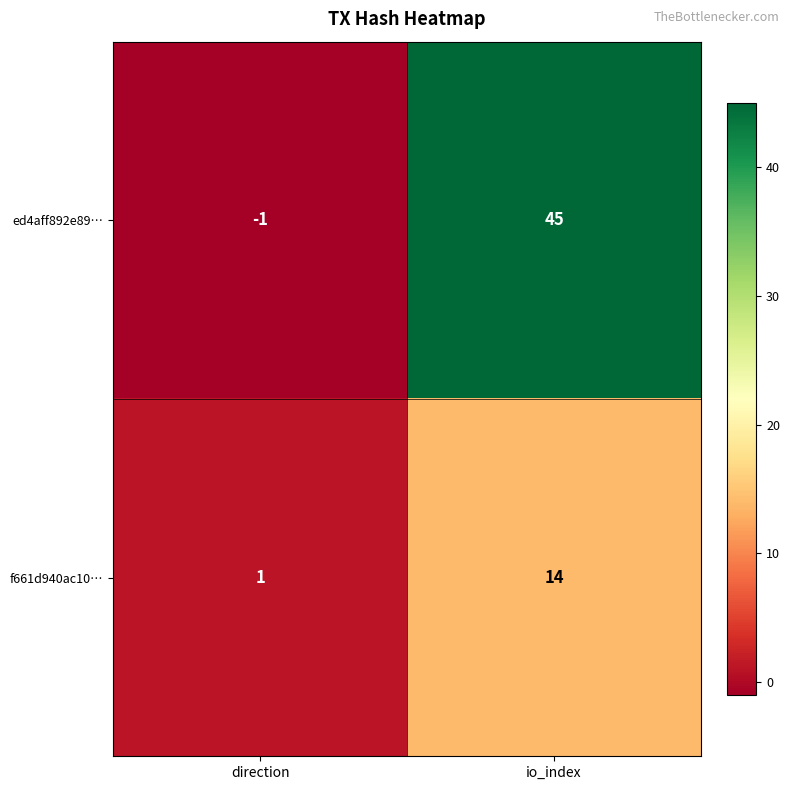

Which series changed the most between direction and io_index?

ed4aff892e89…